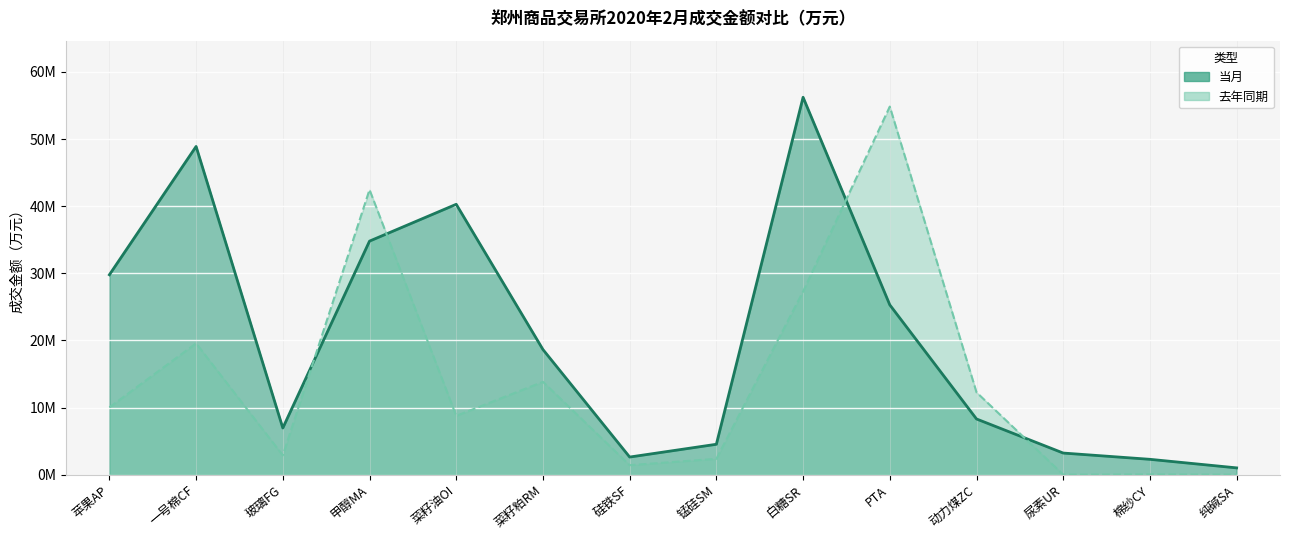

Reading left to right, transcribe all the data shown in this chart.

当月: 29774482	48890760	6949417	34787844	40274839	18638534	2622064	4524582	56216262	25289775	8293265	3217456	2283291	1008254
去年同期: 10019597	19561227	2876545	42449656	8758428	13825806	1410631	2356510	27280005	54829502	12260629	0	36719	0